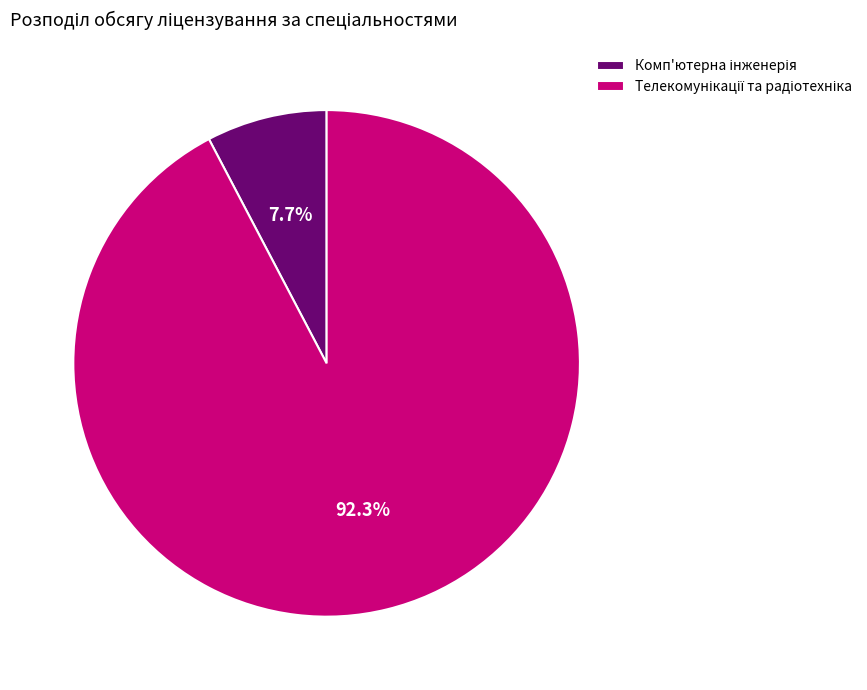

Does any single category account for the majority?

Yes